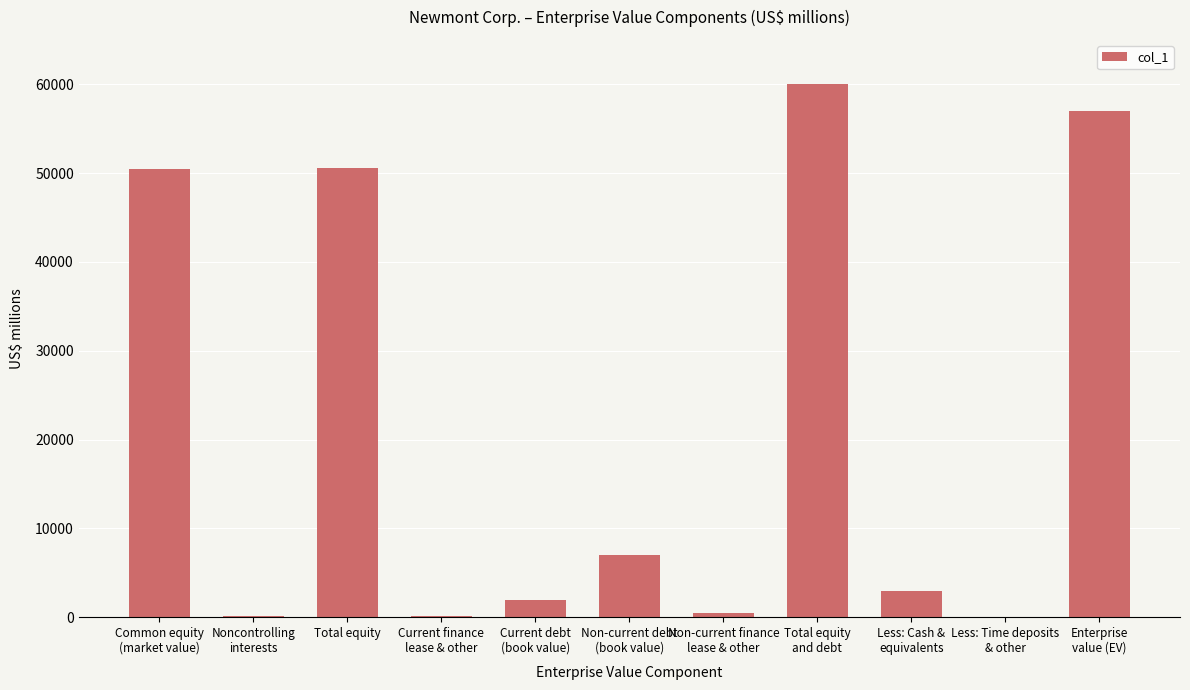

What is the maximum value shown in the chart?

60052